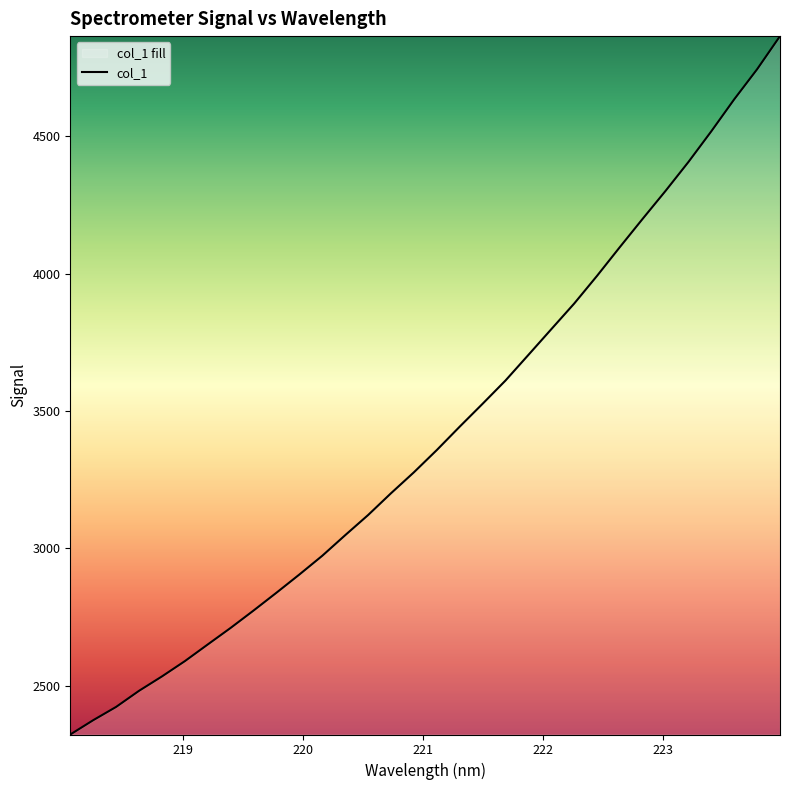

What is the ratio of the value at 222.8355 to the value at 220.7354?

1.3